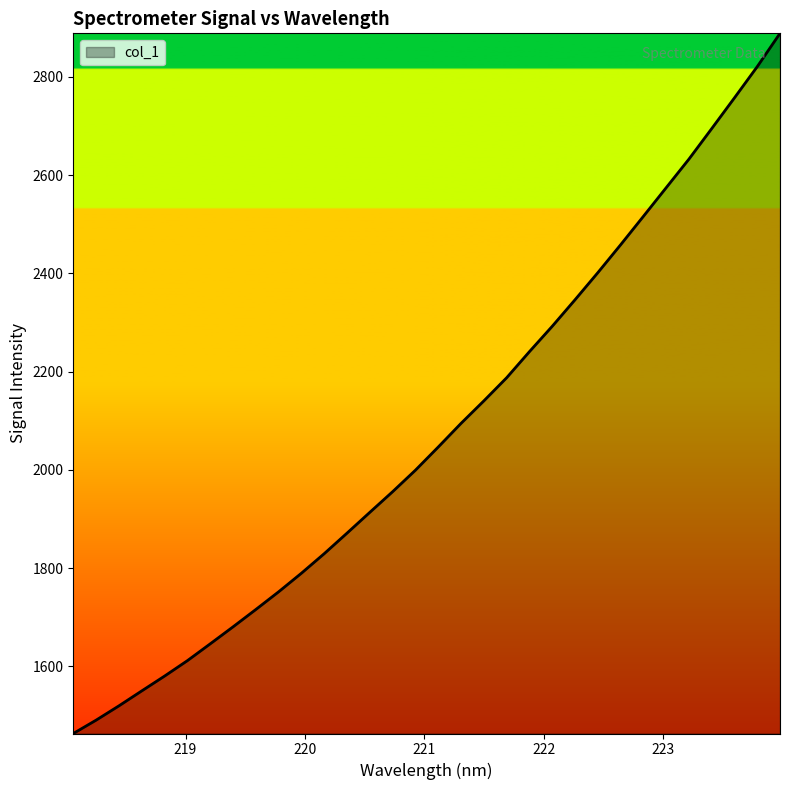

True or false: the data has more than 0 interior local peaks.

False